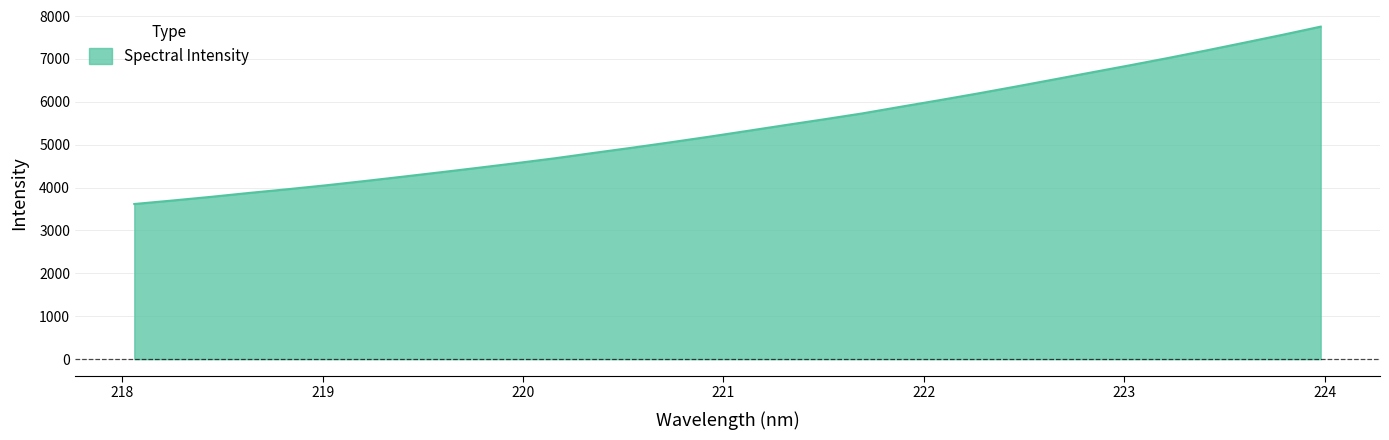

What is the greatest value displayed?

7753.3